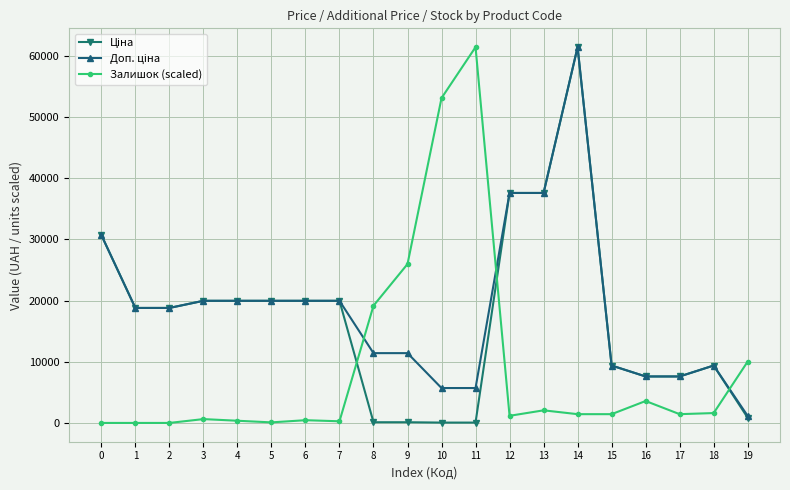

At which category is the sum across all series the highest?

14